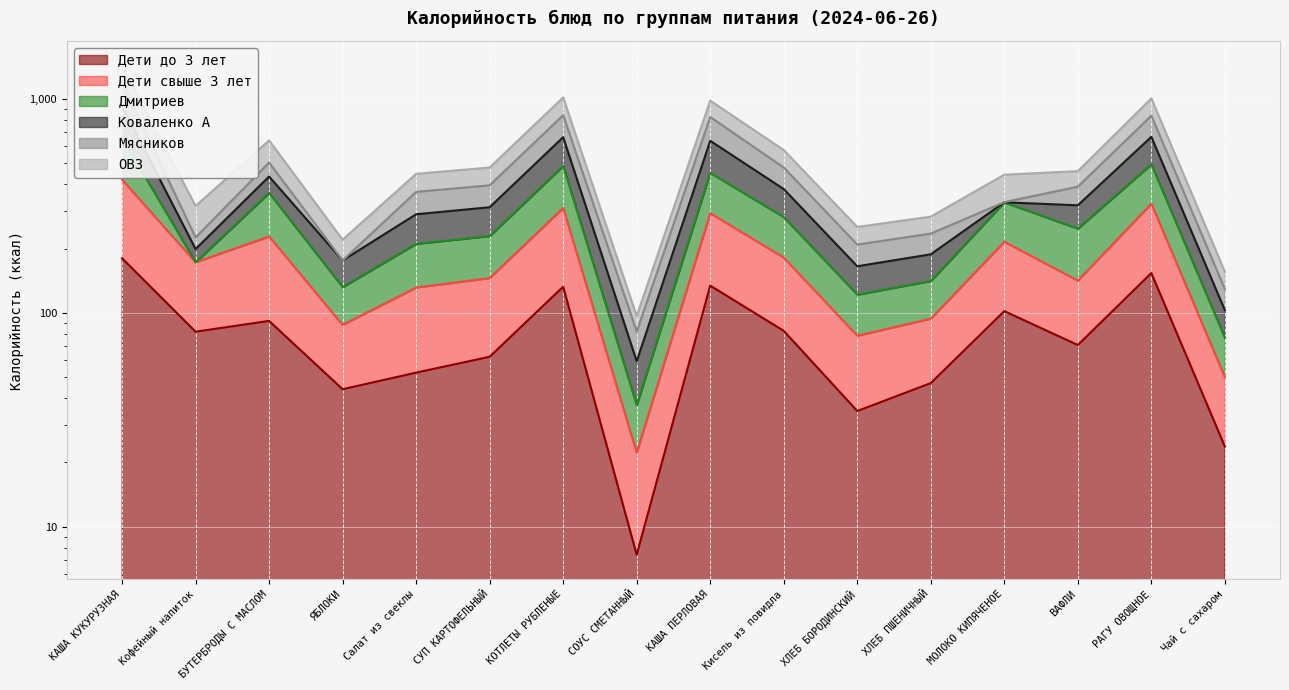

At which label does ОВЗ first exceed 247?

КАША КУКУРУЗНАЯ